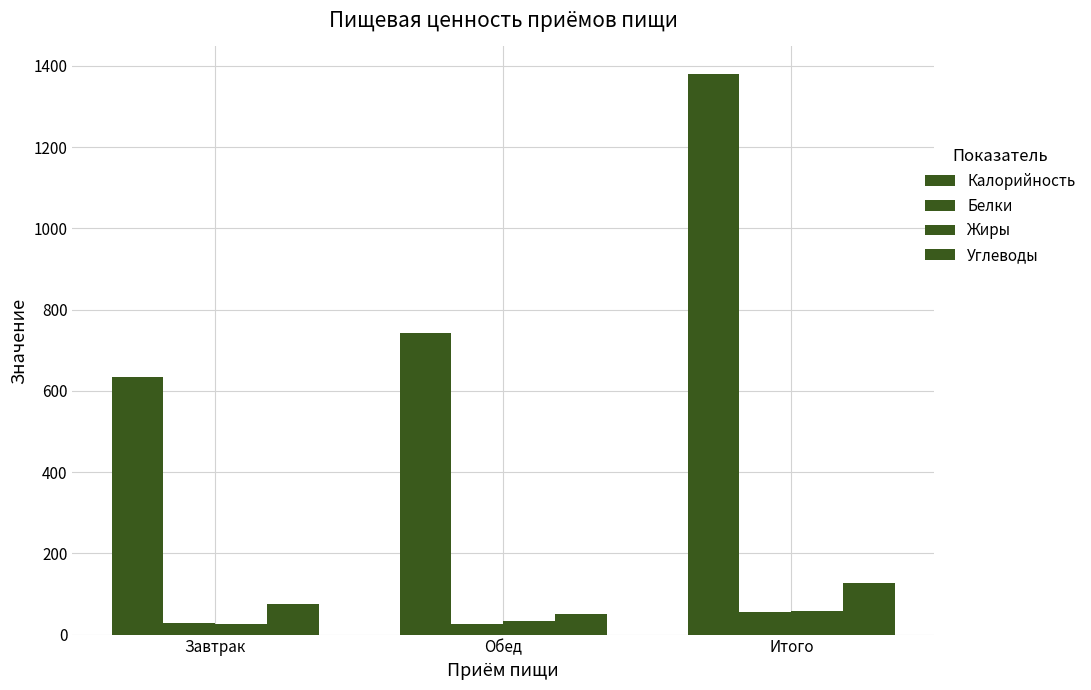

List the series in order of their peak value, lowest first.

Белки, Жиры, Углеводы, Калорийность